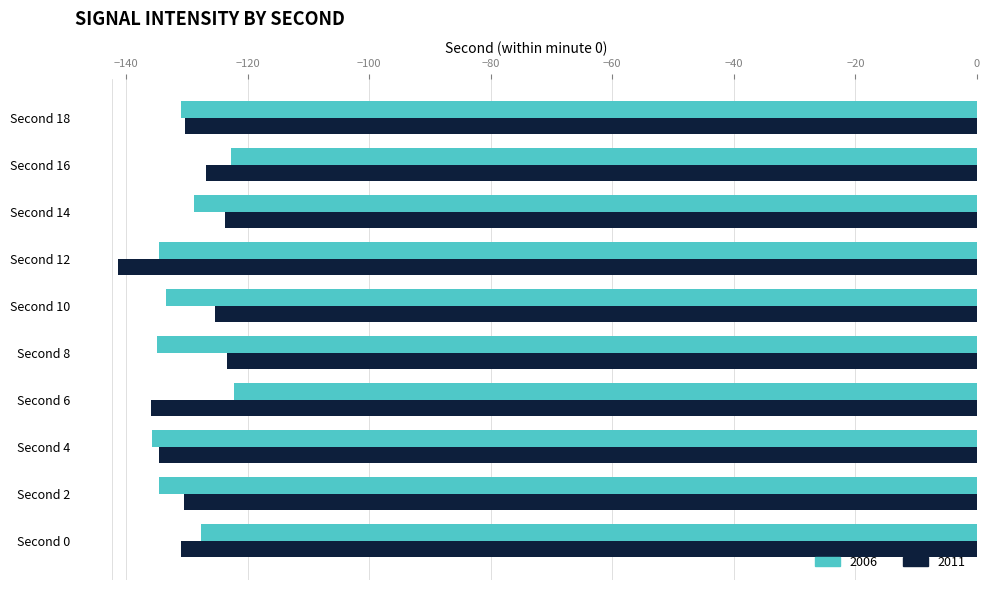

Rank the series at Second 14 from highest to lowest value.

2011, 2006